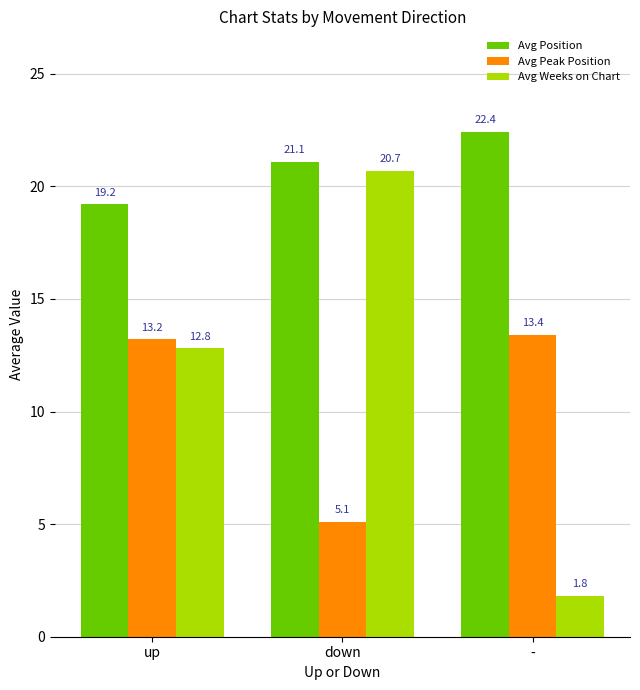

What position from the left is up?

1